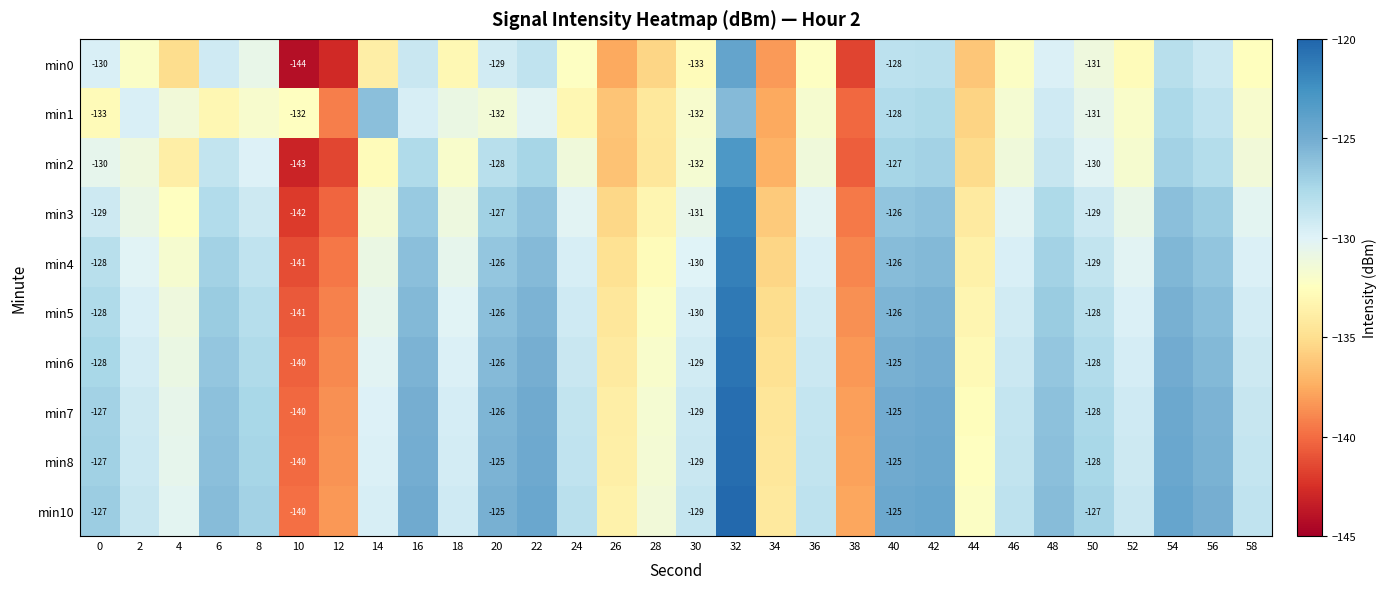

How many data points does each series have?

30